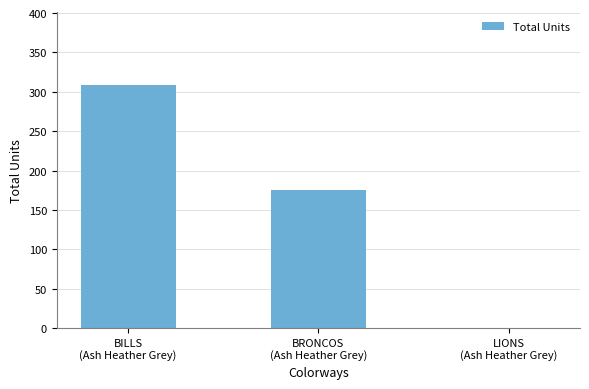

Reading left to right, what are all the values shown in this chart?

309	175	0